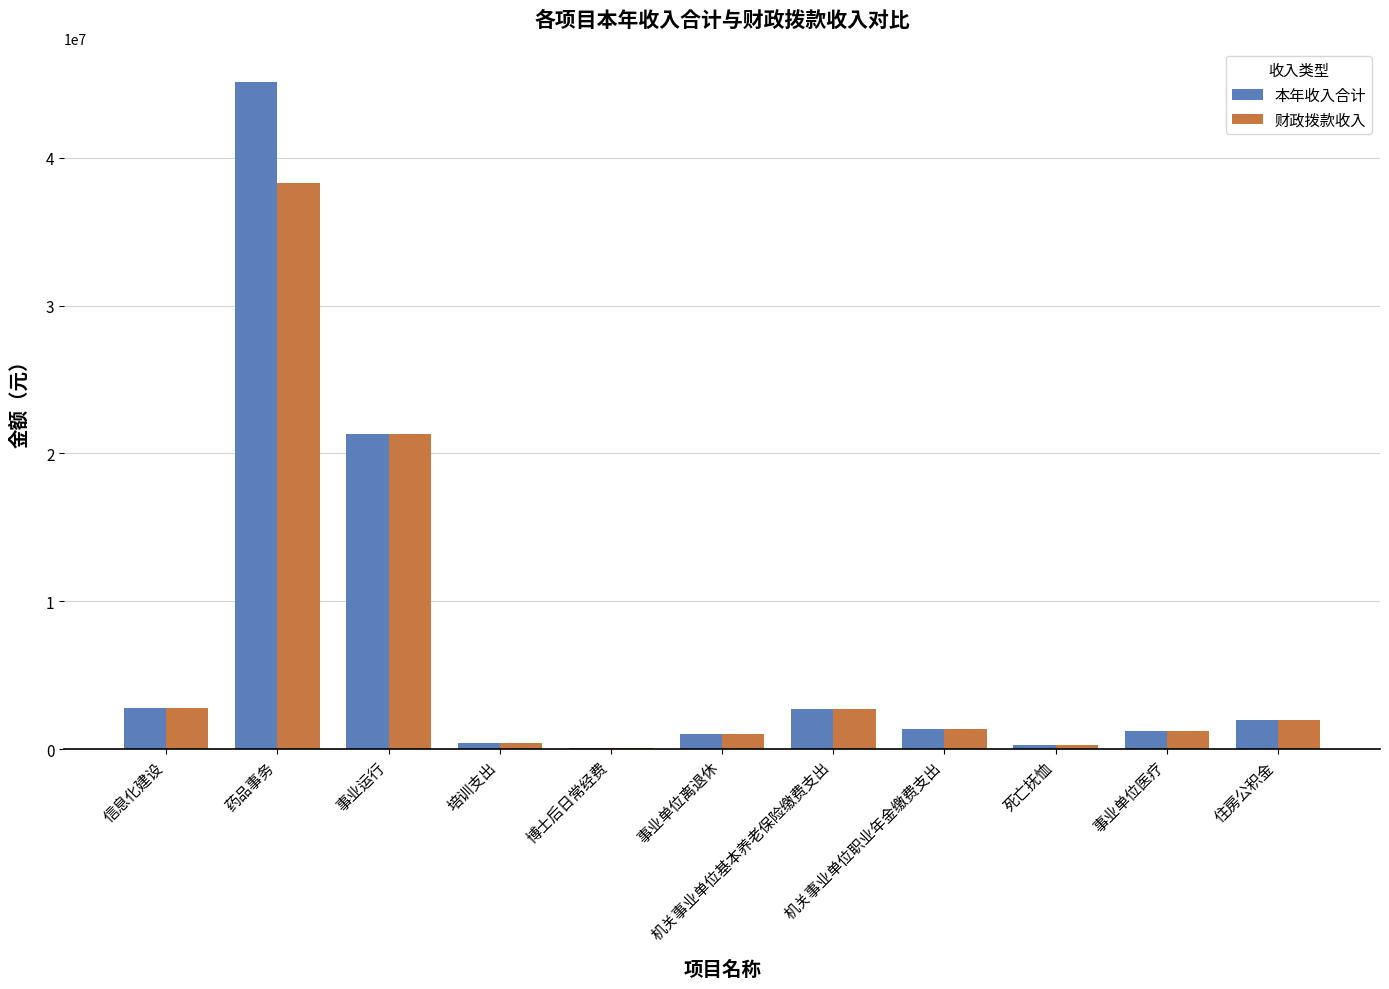

Which series has the widest spread of values?

本年收入合计